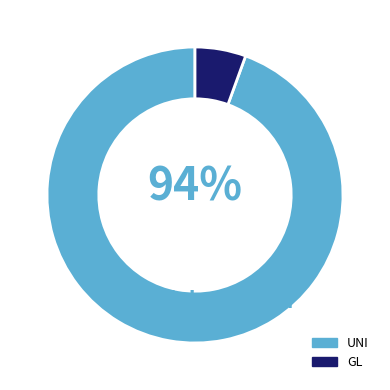

What is the largest slice in the pie chart?

UNI